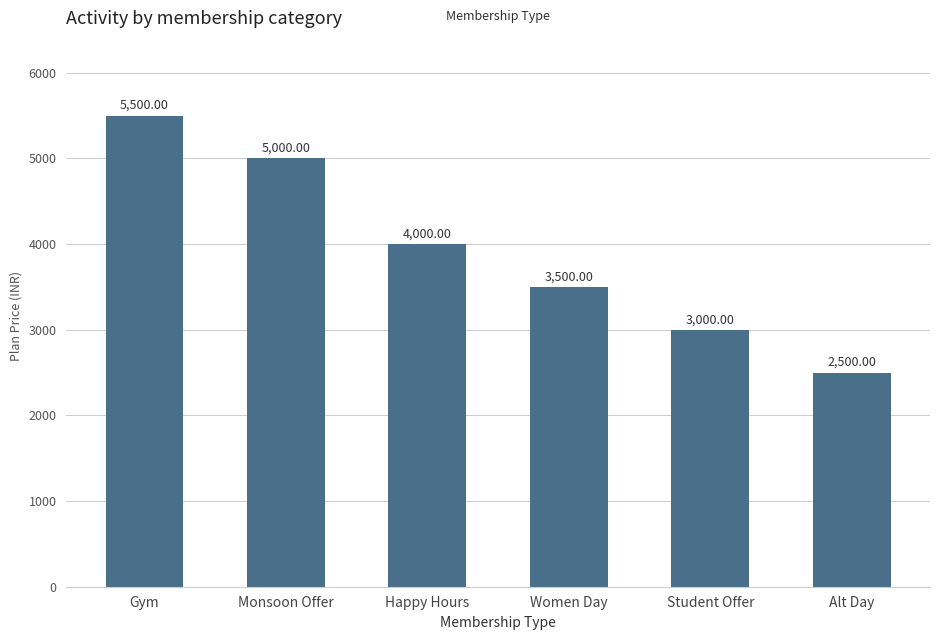

What is the sum of the values at Student Offer and Gym?

8500